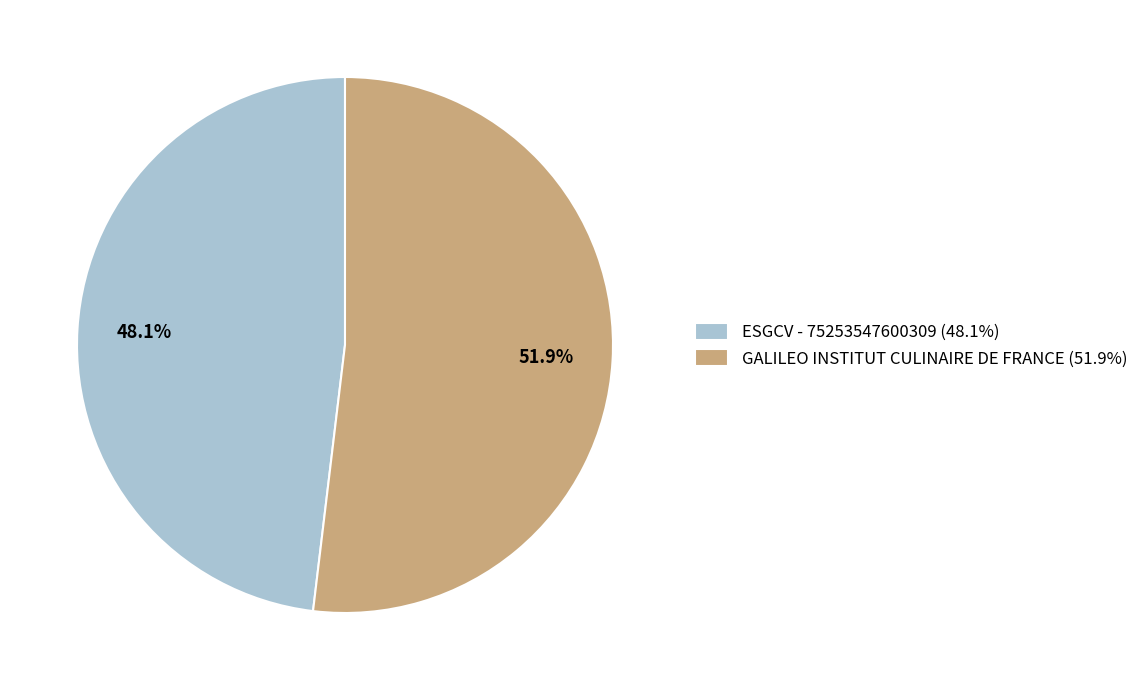

Rank the categories by value from lowest to highest.

ESGCV - 75253547600309, GALILEO INSTITUT CULINAIRE DE FRANCE